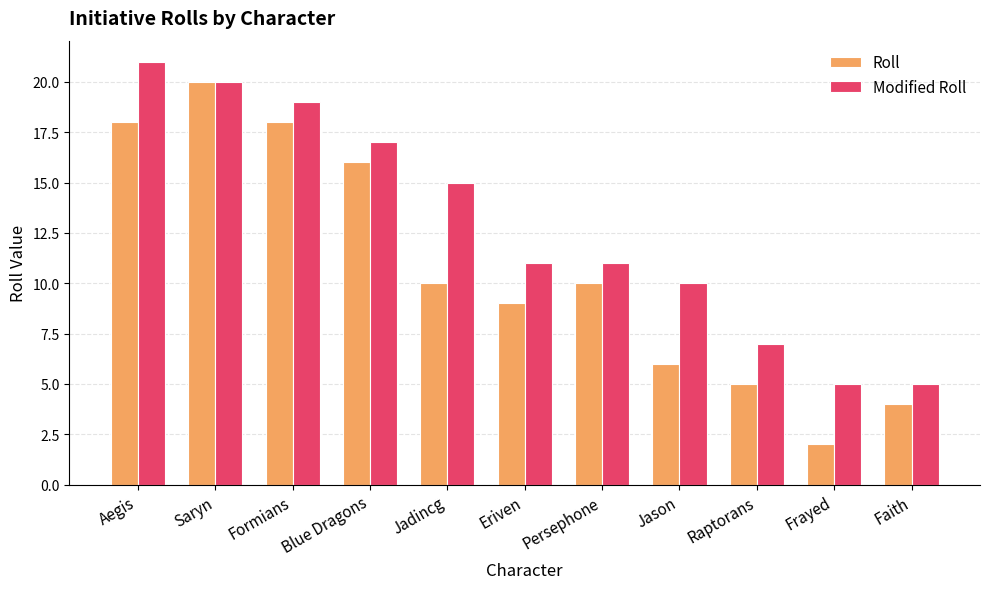

Count the number of data series in this chart.

2